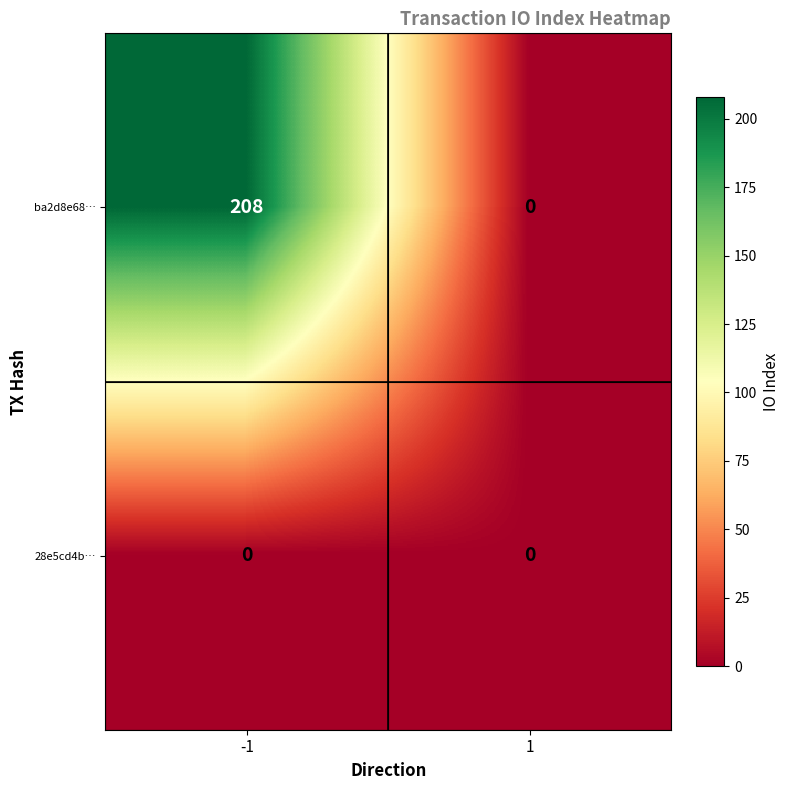

What is the maximum value shown in the chart?

208